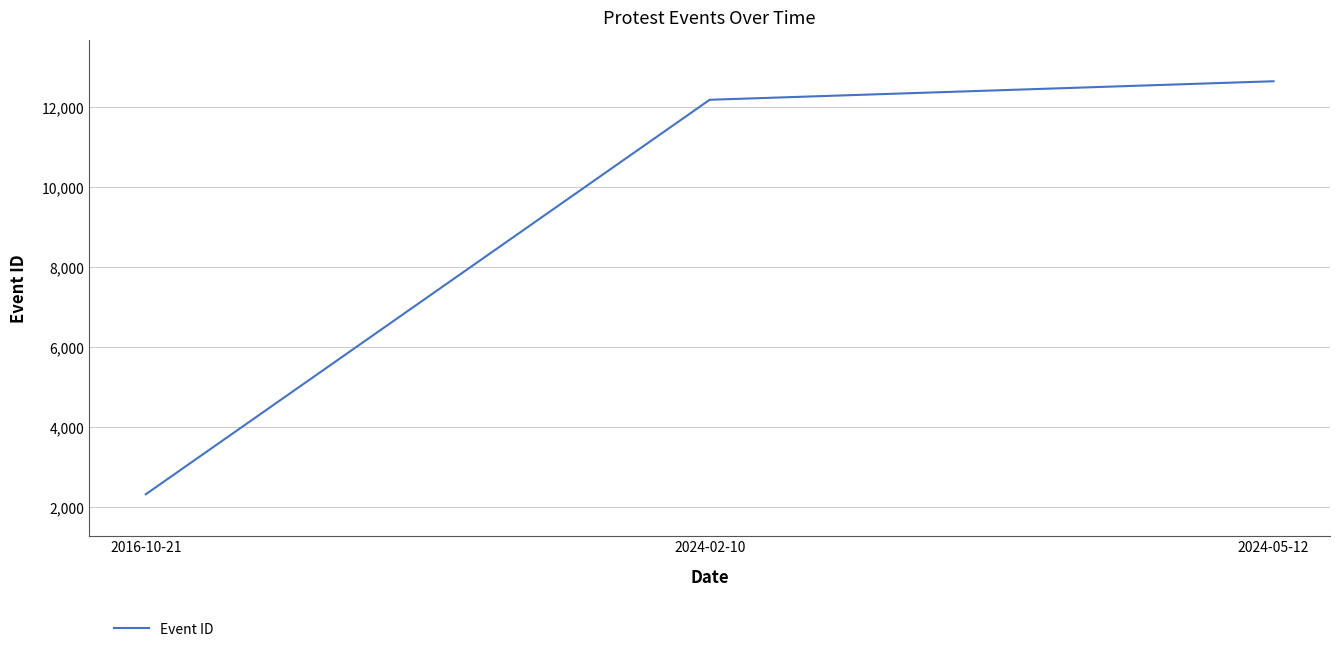

What is the change in value from 2016-10-21 to 2024-02-10?

+9878